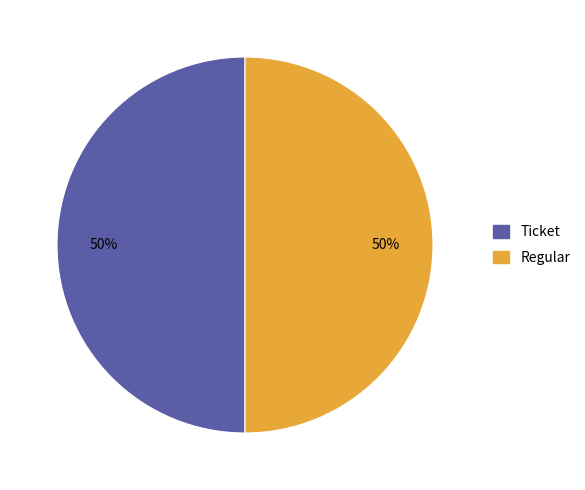

To the nearest percent, what is the average slice percentage?

50%